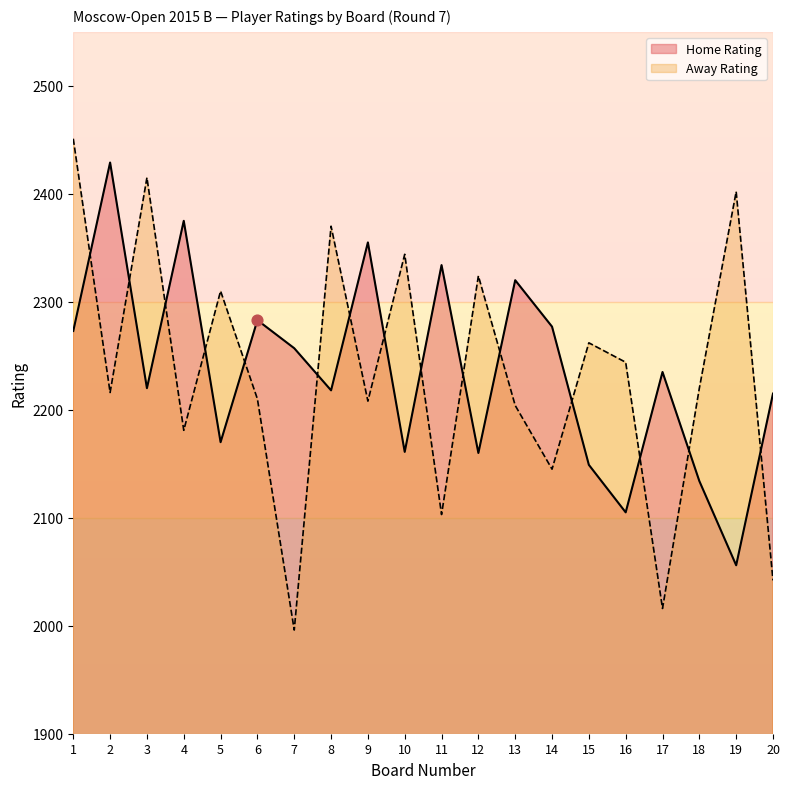

Is the value of Away Rating at 5 greater than the value of Home Rating at 20?

Yes